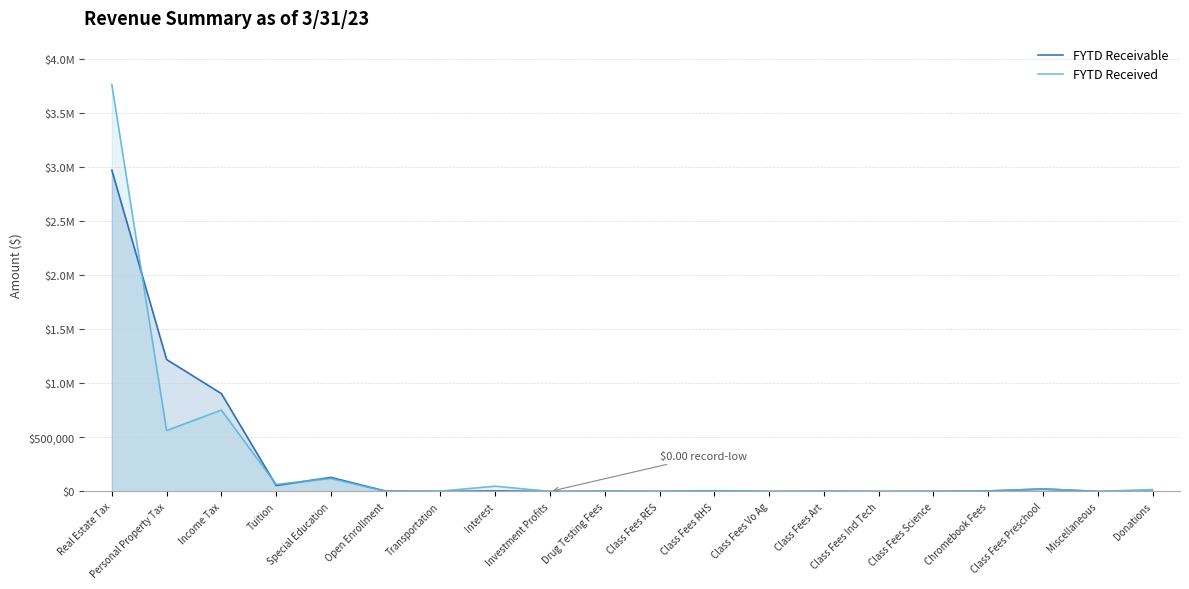

Reading right to left, extract all data points from this chart.

FYTD Receivable: Donations=0.0	Miscellaneous=200.0	Class Fees Preschool=23000.0	Chromebook Fees=4000.0	Class Fees Science=1000.0	Class Fees Ind Tech=100.0	Class Fees Art=1500.0	Class Fees Vo Ag=0.0	Class Fees RHS=5500.0	Class Fees RES=600.0	Drug Testing Fees=2300.0	Investment Profits=0.0	Interest=4500.0	Transportation=0.0	Open Enrollment=3000.0	Special Education=130000.0	Tuition=55000.0	Income Tax=906200.0	Personal Property Tax=1222028.0	Real Estate Tax=2975953.0
FYTD Received: Donations=17154.6	Miscellaneous=0.0	Class Fees Preschool=22930.0	Chromebook Fees=4270.0	Class Fees Science=814.7	Class Fees Ind Tech=24.0	Class Fees Art=1309.0	Class Fees Vo Ag=0.0	Class Fees RHS=5651.0	Class Fees RES=462.9	Drug Testing Fees=3220.0	Investment Profits=0.0	Interest=48670.5	Transportation=2603.9	Open Enrollment=1194.0	Special Education=119679.6	Tuition=64970.6	Income Tax=753419.2	Personal Property Tax=563801.3	Real Estate Tax=3768665.7